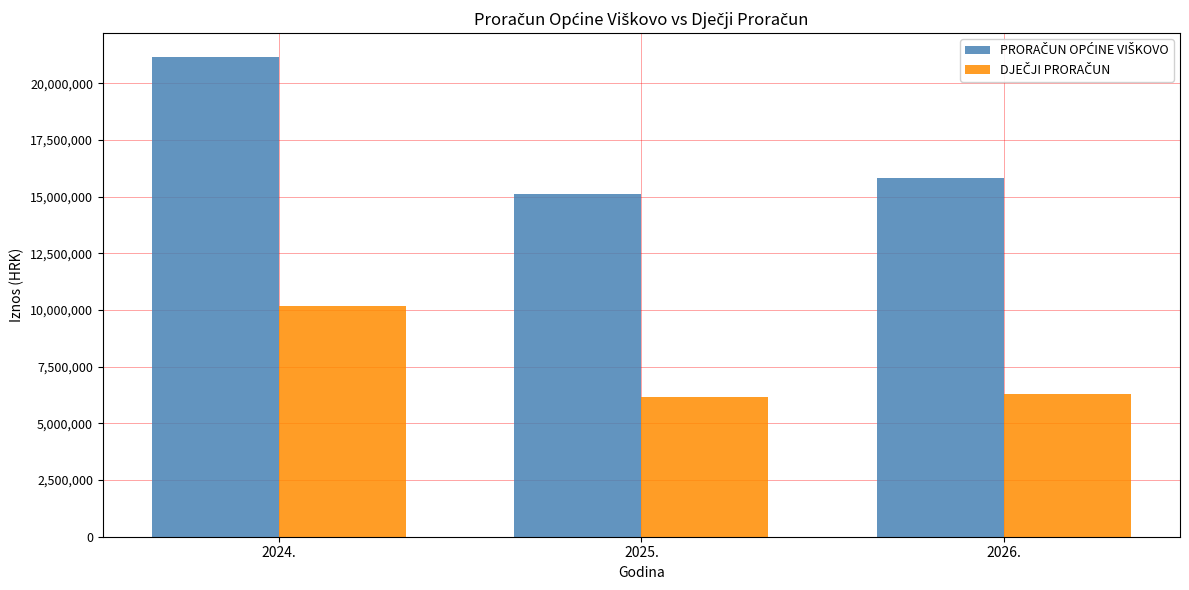

What is the total value across all series at 2024.?

31356479